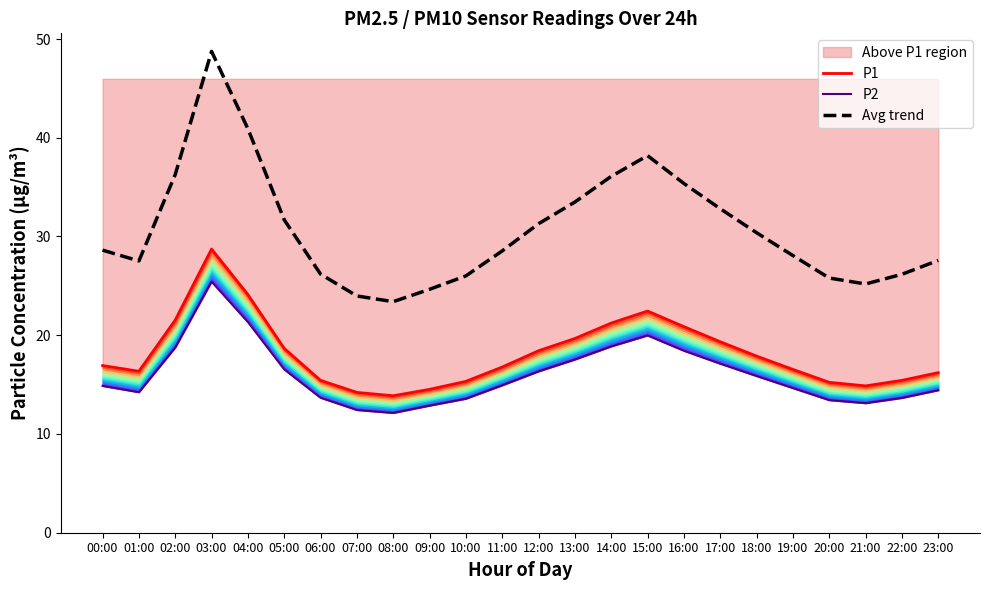

What is the label of the 9th point from the right?

15:00